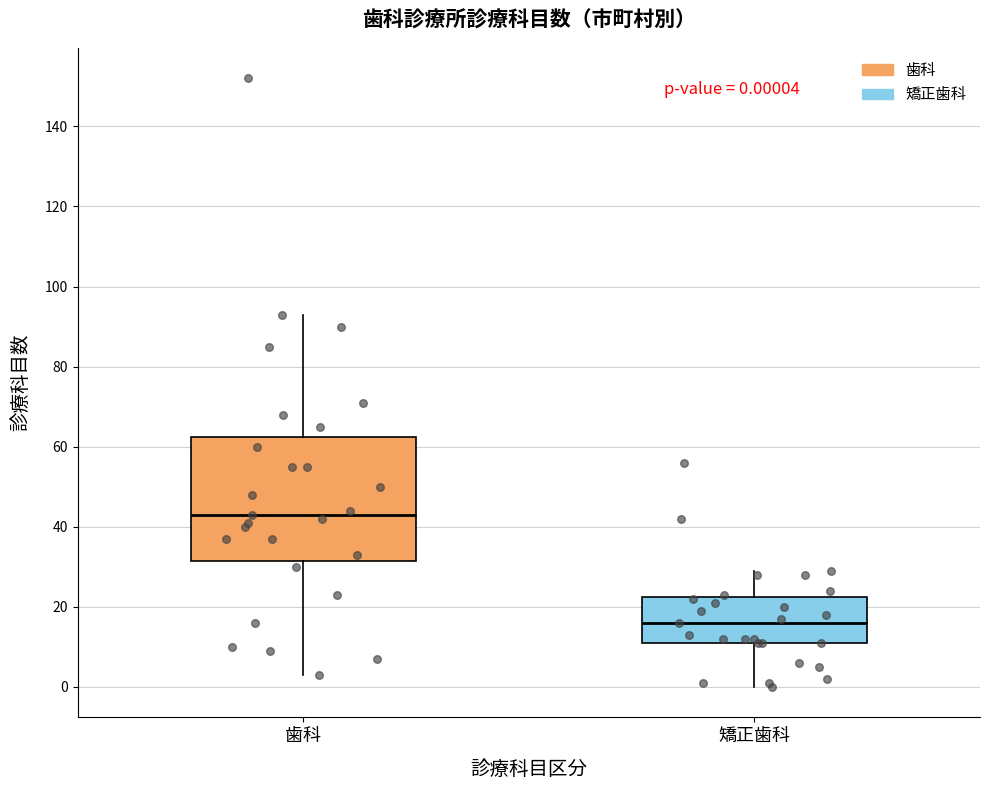

Comparing the boxes themselves (not the whiskers), which one is the tallest?

歯科